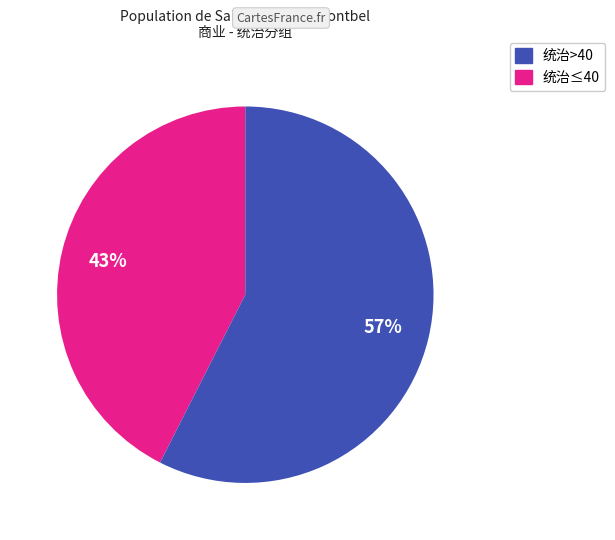

Is there any slice that represents more than half of the pie?

Yes